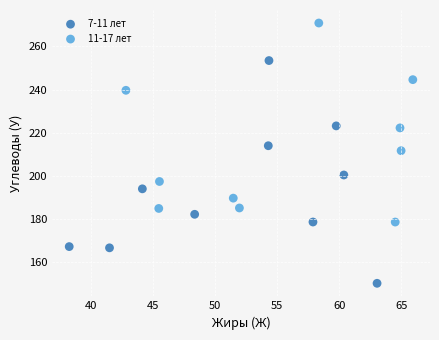

Which series reaches the minimum Y coordinate?

7-11 лет